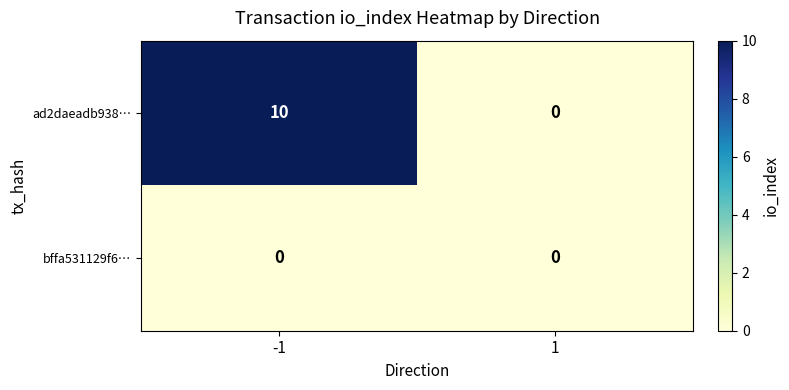

What is the maximum value shown in the chart?

10